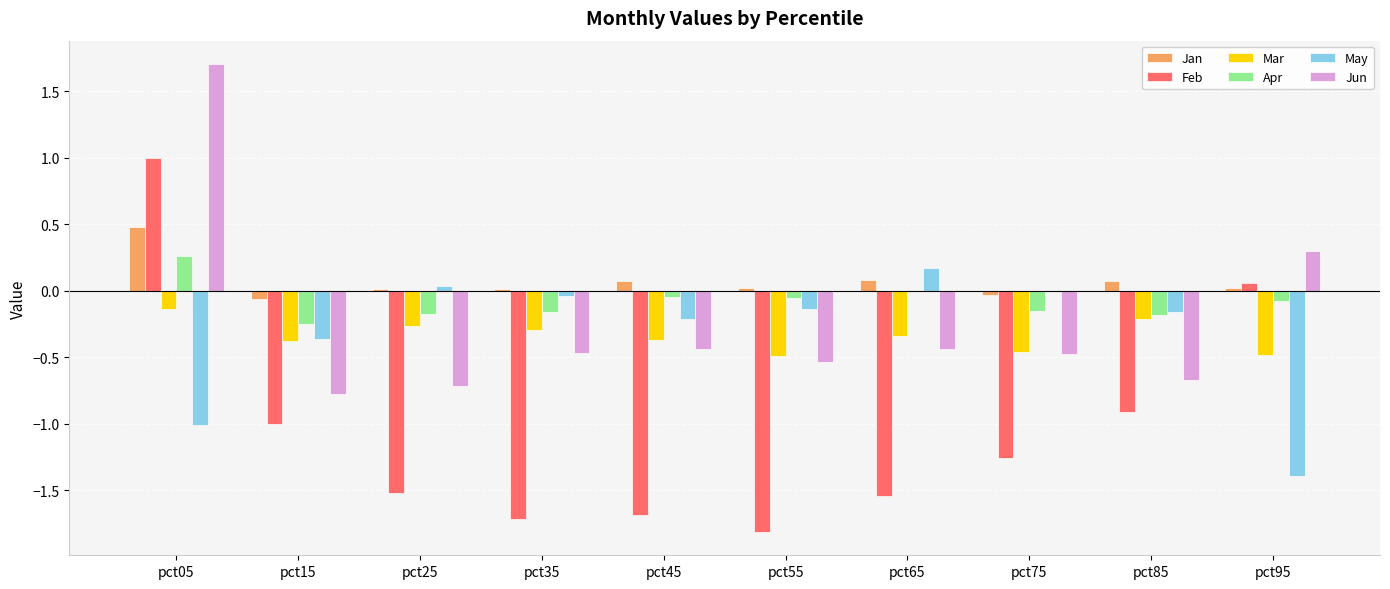

What is the sum of the Feb values at pct25 and pct85?

-2.4